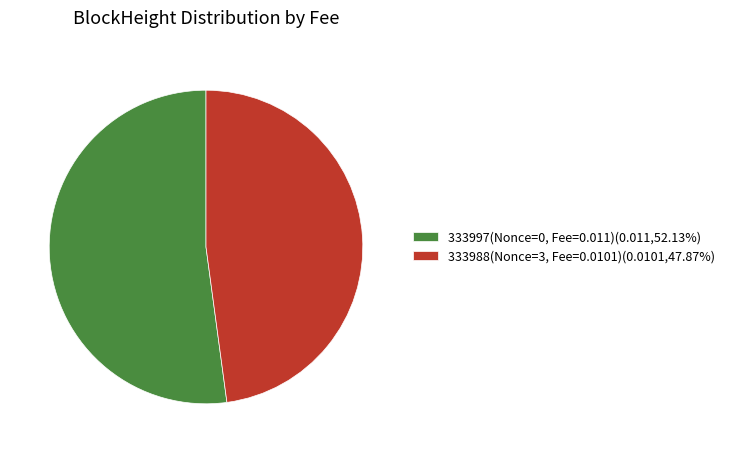

Approximately how many times larger is the value at 333988(Nonce=3, Fee=0.0101)(0.0101,47.87%) compared to 333997(Nonce=0, Fee=0.011)(0.011,52.13%)?

0.9